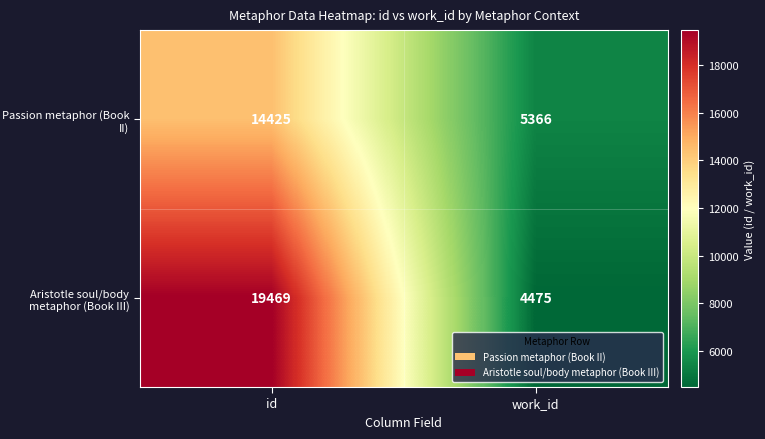

List the series in order of their overall mean, highest first.

Aristotle soul/body metaphor (Book III), Passion metaphor (Book II)